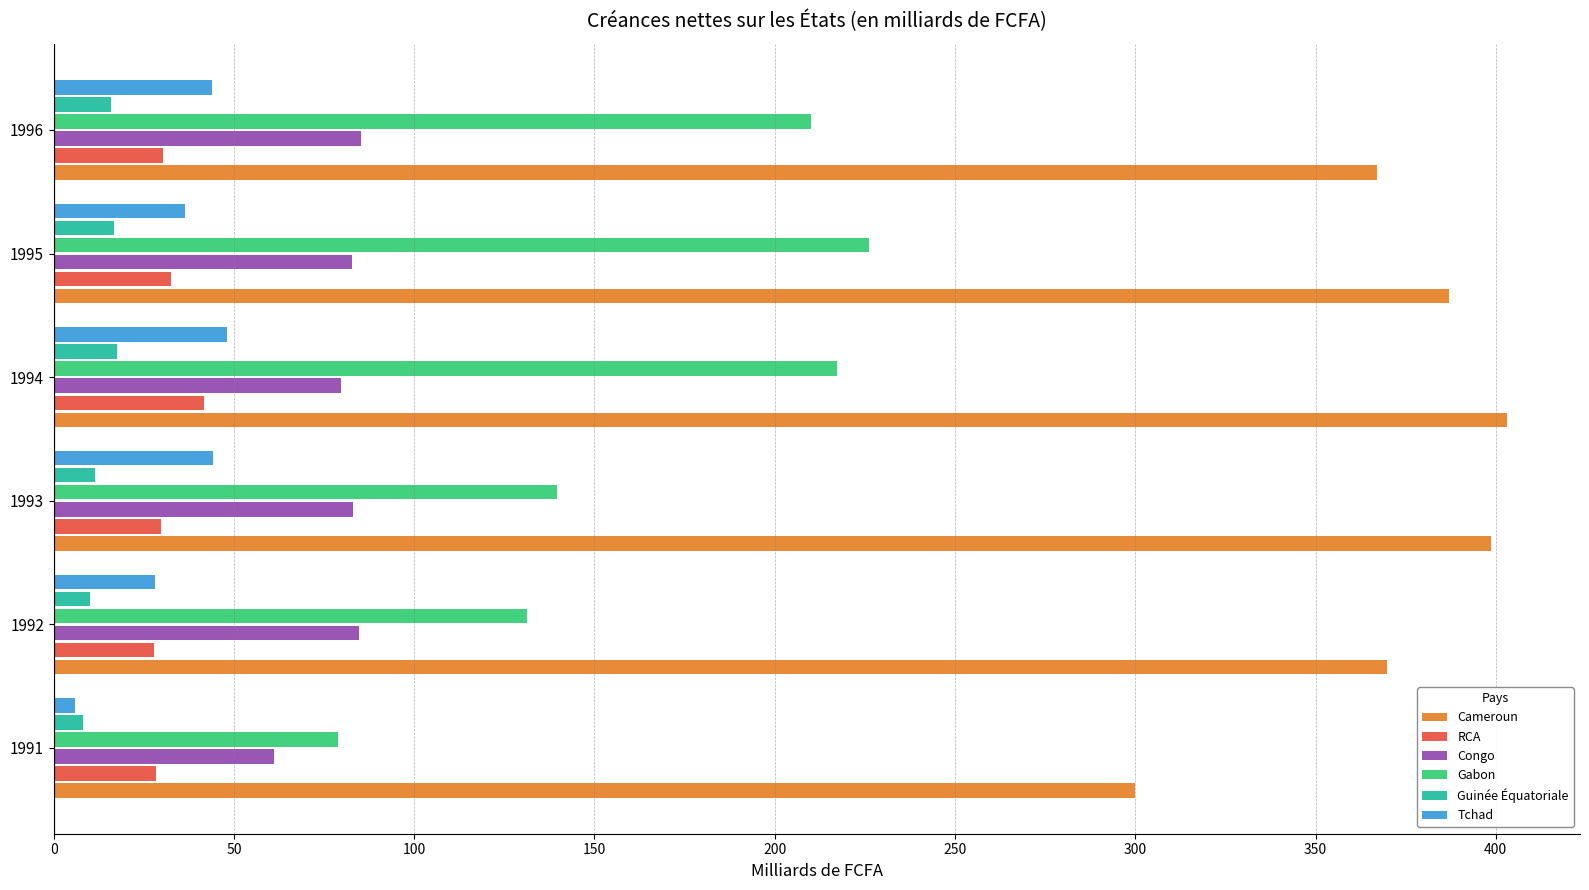

What is the spread (max minus min) of values at 1995?

370.3